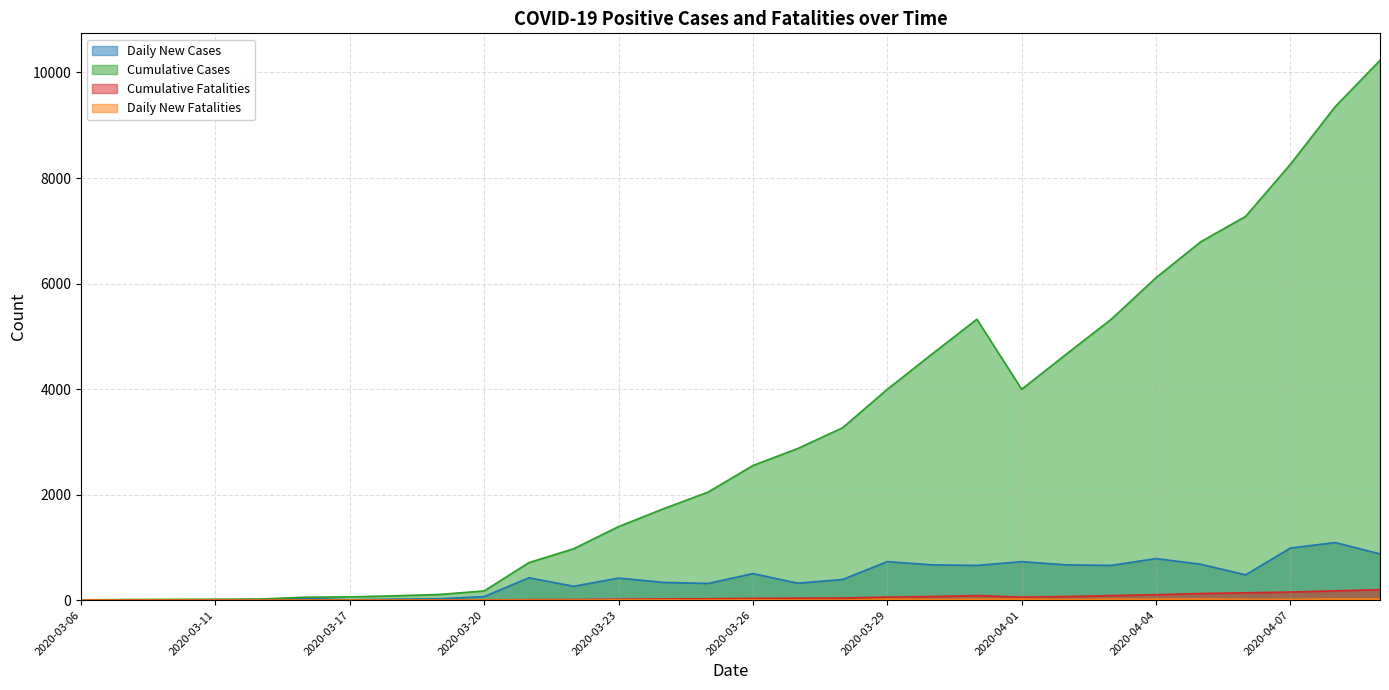

What is the sum of all Daily New Cases values?

12176